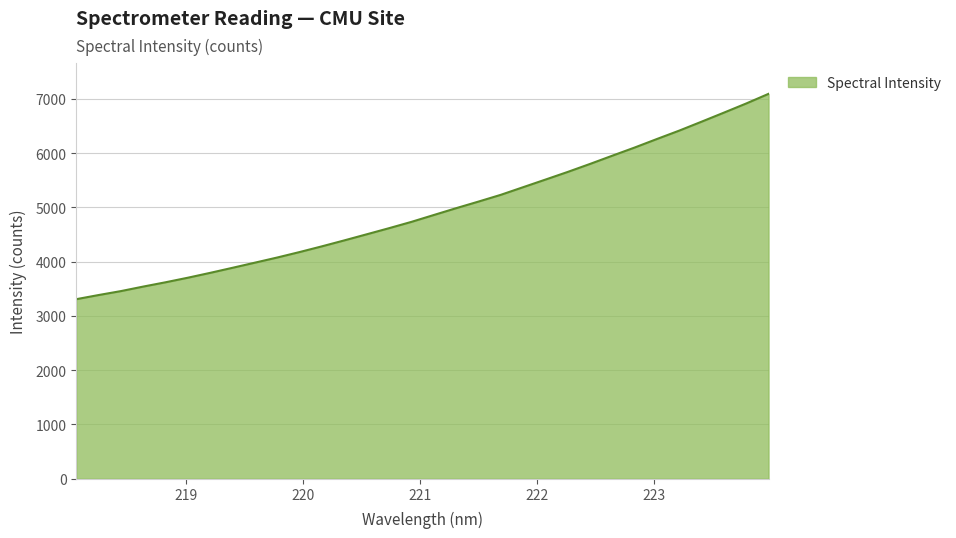

What is the greatest value displayed?

7091.4